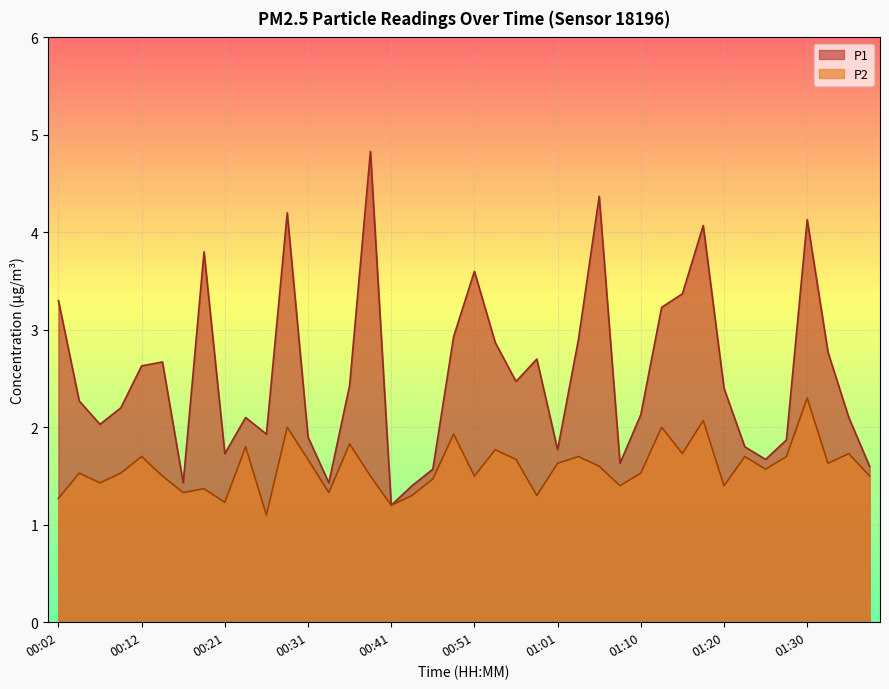

What is the highest value of the P1 series?

4.8